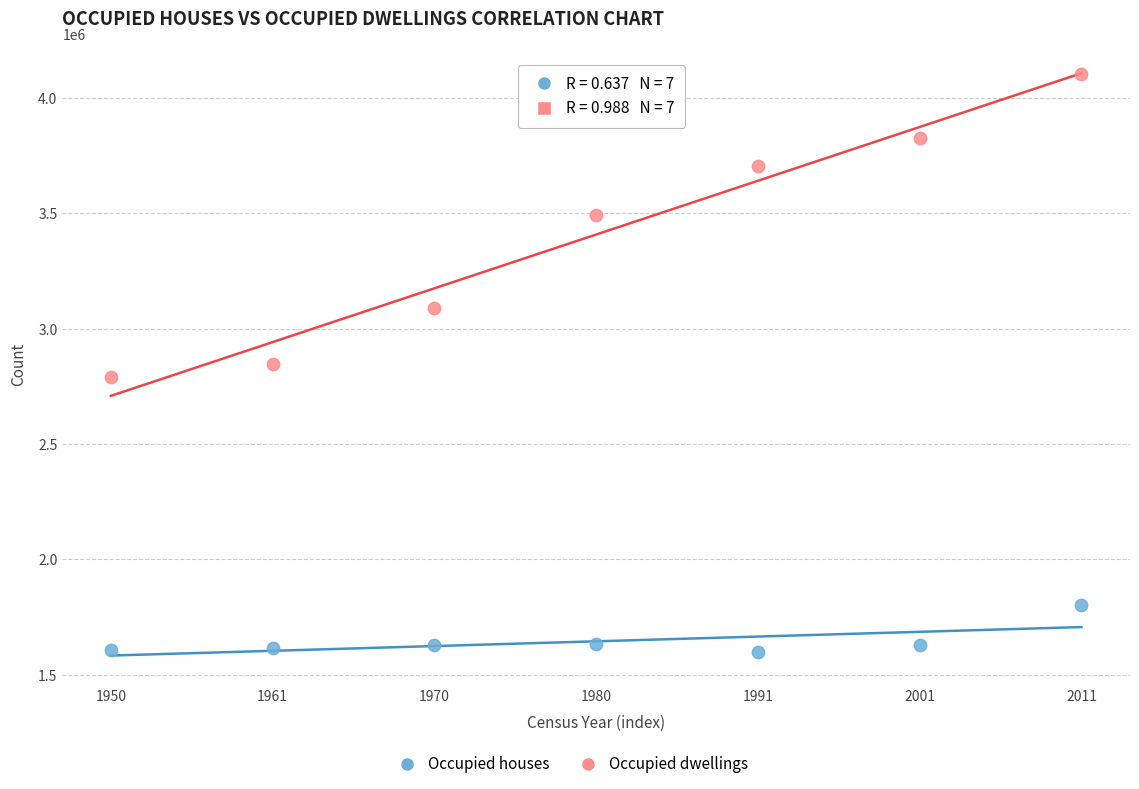

Which series has the widest spread of Y values?

Occupied dwellings